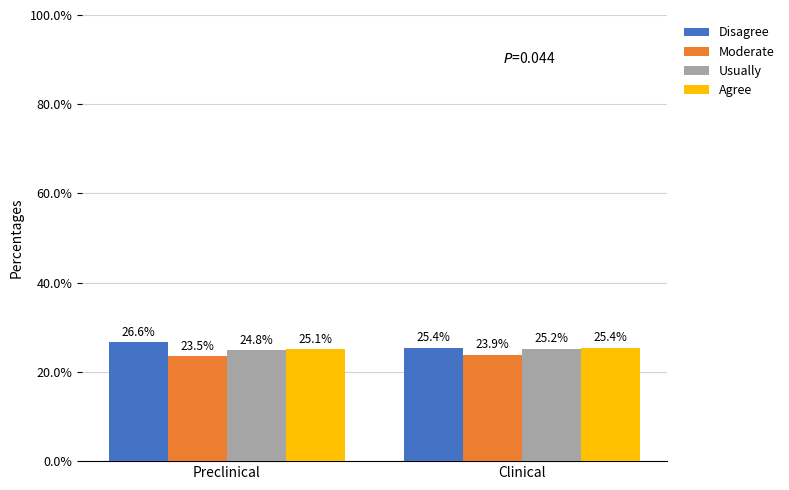

What is the sum of all Usually values?

50.0